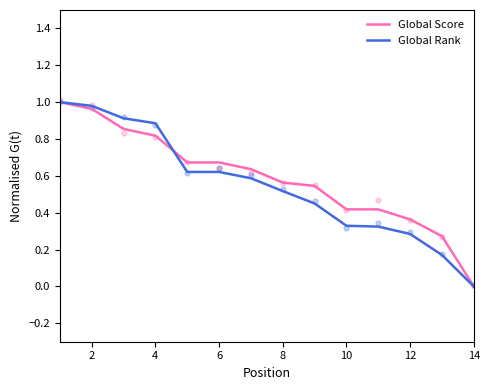

At how many categories does at least one series exceed 0?

13